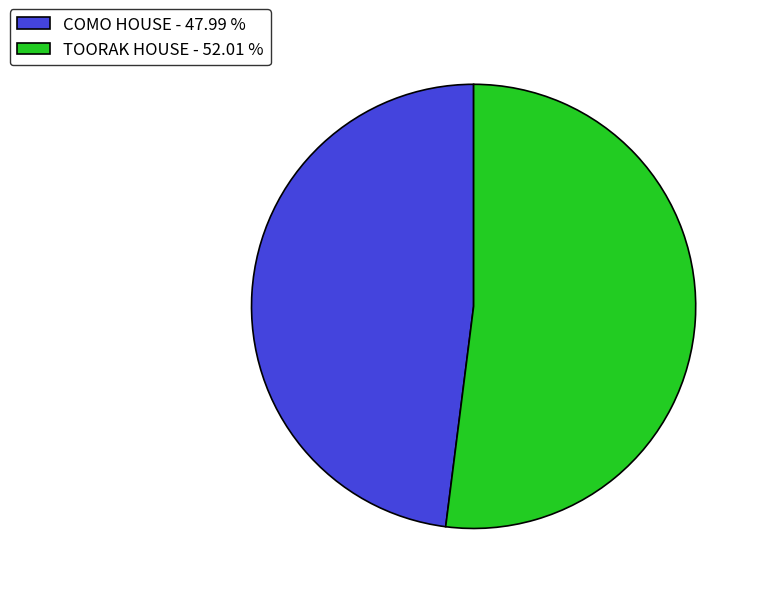

Is the sum of COMO HOUSE - 47.99 % and TOORAK HOUSE - 52.01 % greater than half?

Yes